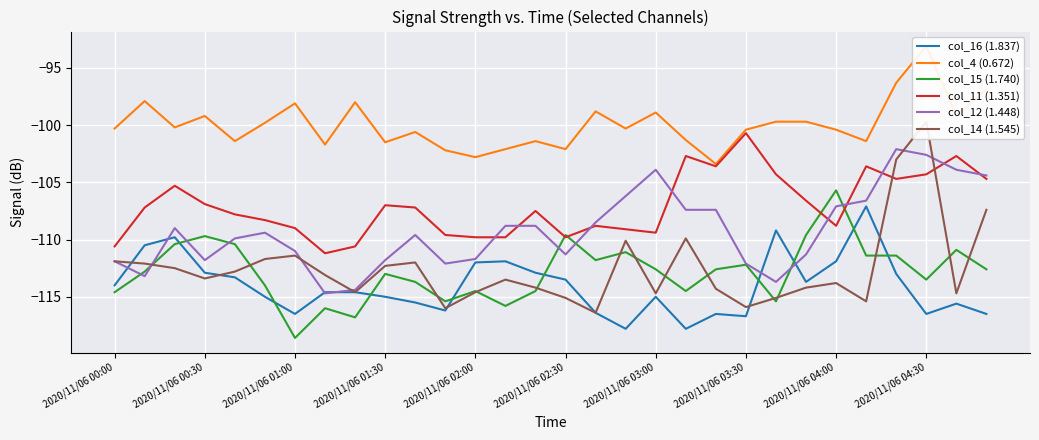

Reading left to right, what are all the values shown in this chart?

col_16 (1.837): -114.0	-110.5	-109.8	-112.9	-113.3	-115.0	-116.5	-114.6	-114.6	-115.0	-115.5	-116.2	-112.0	-111.9	-112.9	-113.5	-116.4	-117.8	-115.0	-117.8	-116.5	-116.7	-109.2	-113.7	-111.9	-107.1	-113.0	-116.5	-115.6	-116.5
col_4 (0.672): -100.3	-97.9	-100.2	-99.2	-101.4	-99.8	-98.1	-101.7	-98.0	-101.5	-100.6	-102.2	-102.8	-102.1	-101.4	-102.1	-98.8	-100.3	-98.9	-101.3	-103.4	-100.4	-99.7	-99.7	-100.4	-101.4	-96.3	-93.1	-99.2	-96.9
col_15 (1.740): -114.6	-112.8	-110.4	-109.7	-110.4	-114.0	-118.6	-116.0	-116.8	-113.0	-113.7	-115.4	-114.5	-115.8	-114.5	-109.6	-111.8	-111.1	-112.6	-114.5	-112.6	-112.2	-115.4	-109.6	-105.7	-111.4	-111.4	-113.5	-110.9	-112.6
col_11 (1.351): -110.6	-107.2	-105.3	-106.9	-107.8	-108.3	-109.0	-111.2	-110.6	-107.0	-107.2	-109.6	-109.8	-109.8	-107.5	-109.8	-108.8	-109.1	-109.4	-102.7	-103.6	-100.7	-104.3	-106.6	-108.8	-103.6	-104.7	-104.3	-102.7	-104.7
col_12 (1.448): -111.9	-113.2	-109.0	-111.8	-109.9	-109.4	-111.0	-114.7	-114.4	-111.8	-109.6	-112.1	-111.7	-108.8	-108.8	-111.3	-108.5	-106.2	-103.9	-107.4	-107.4	-112.1	-113.7	-111.3	-107.1	-106.6	-102.1	-102.6	-103.9	-104.4
col_14 (1.545): -111.9	-112.1	-112.5	-113.4	-112.8	-111.7	-111.4	-113.1	-114.6	-112.3	-112.0	-116.0	-114.6	-113.5	-114.2	-115.1	-116.4	-110.1	-114.7	-109.9	-114.3	-115.9	-115.1	-114.2	-113.8	-115.4	-103.0	-99.7	-114.7	-107.4